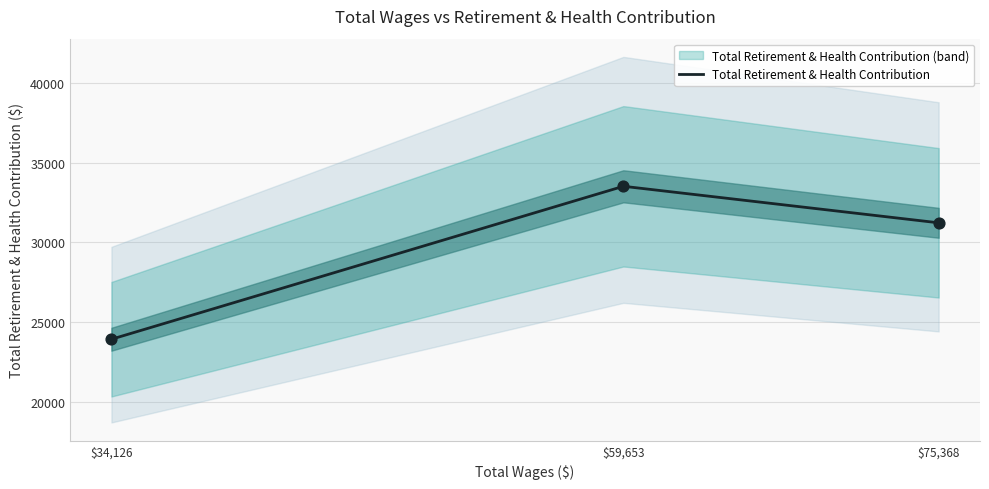

What is the lowest value of the Total Retirement & Health Contribution series?

23932.0